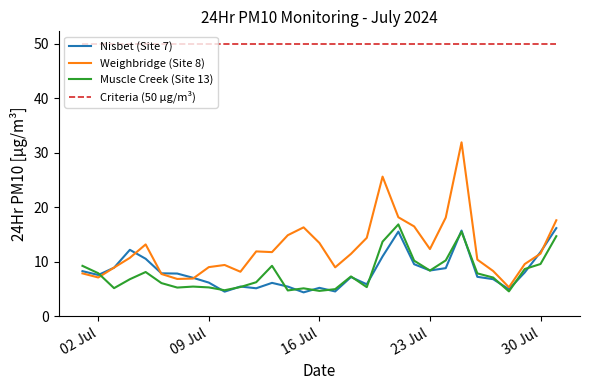

What is the smallest value displayed?

4.4